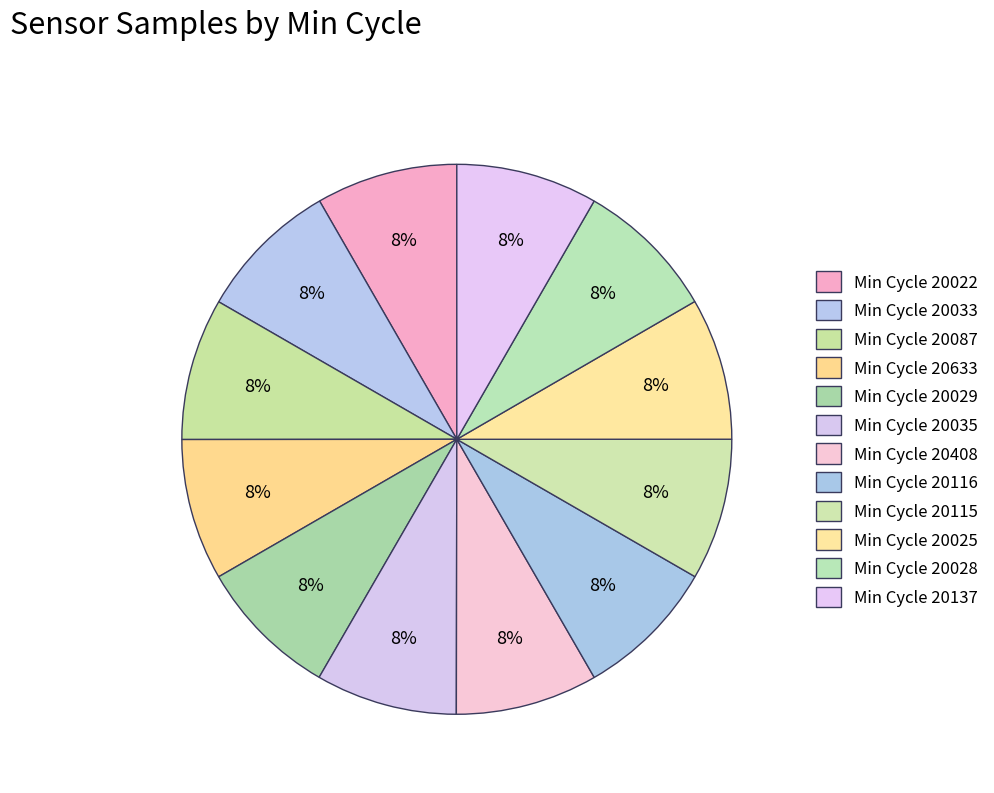

Count the number of slices in the pie.

12